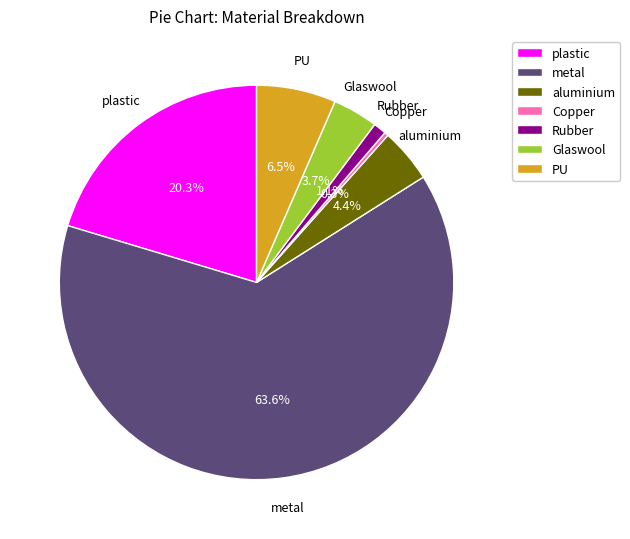

Count the number of slices in the pie.

7